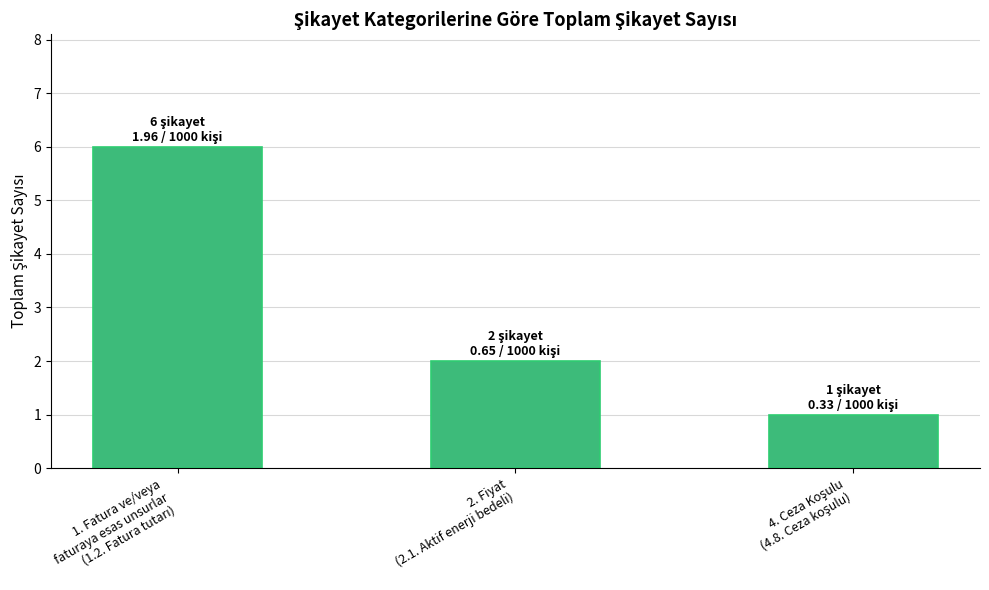

What is the maximum value shown in the chart?

6